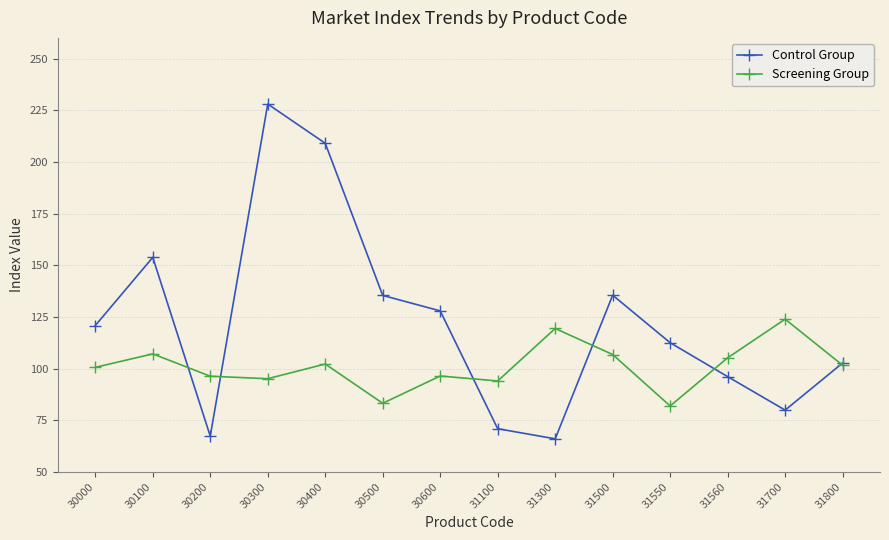

How many values in the Screening Group series are below 101?

7